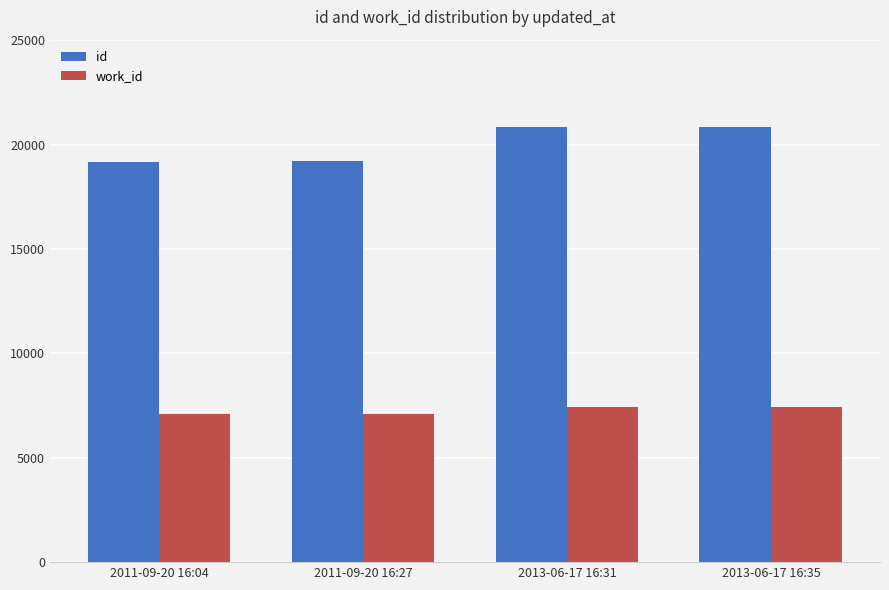

What is the spread (max minus min) of values at 2013-06-17 16:31?

13404